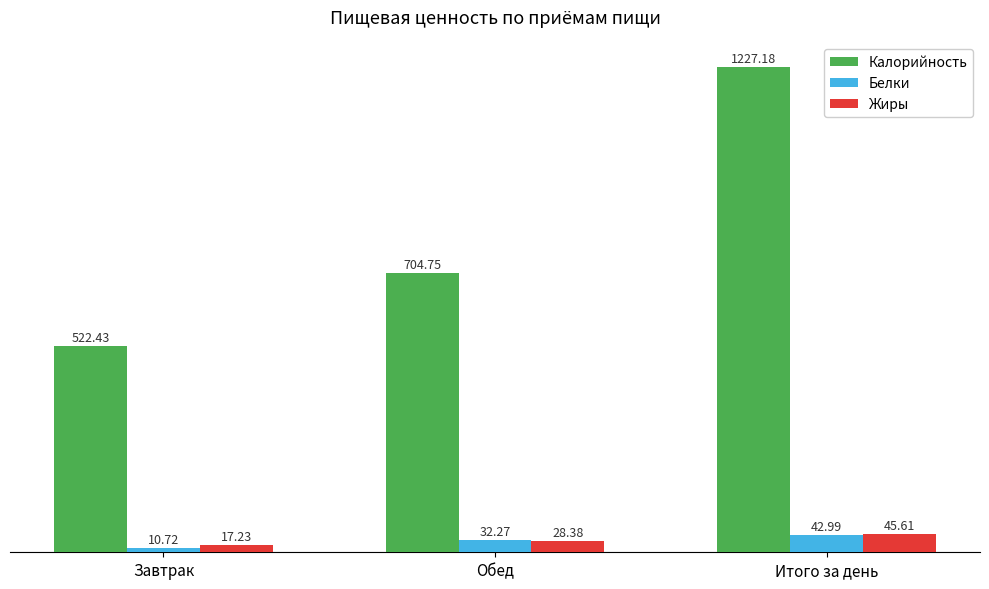

The value of Жиры at Обед is 28.4. True or false?

True